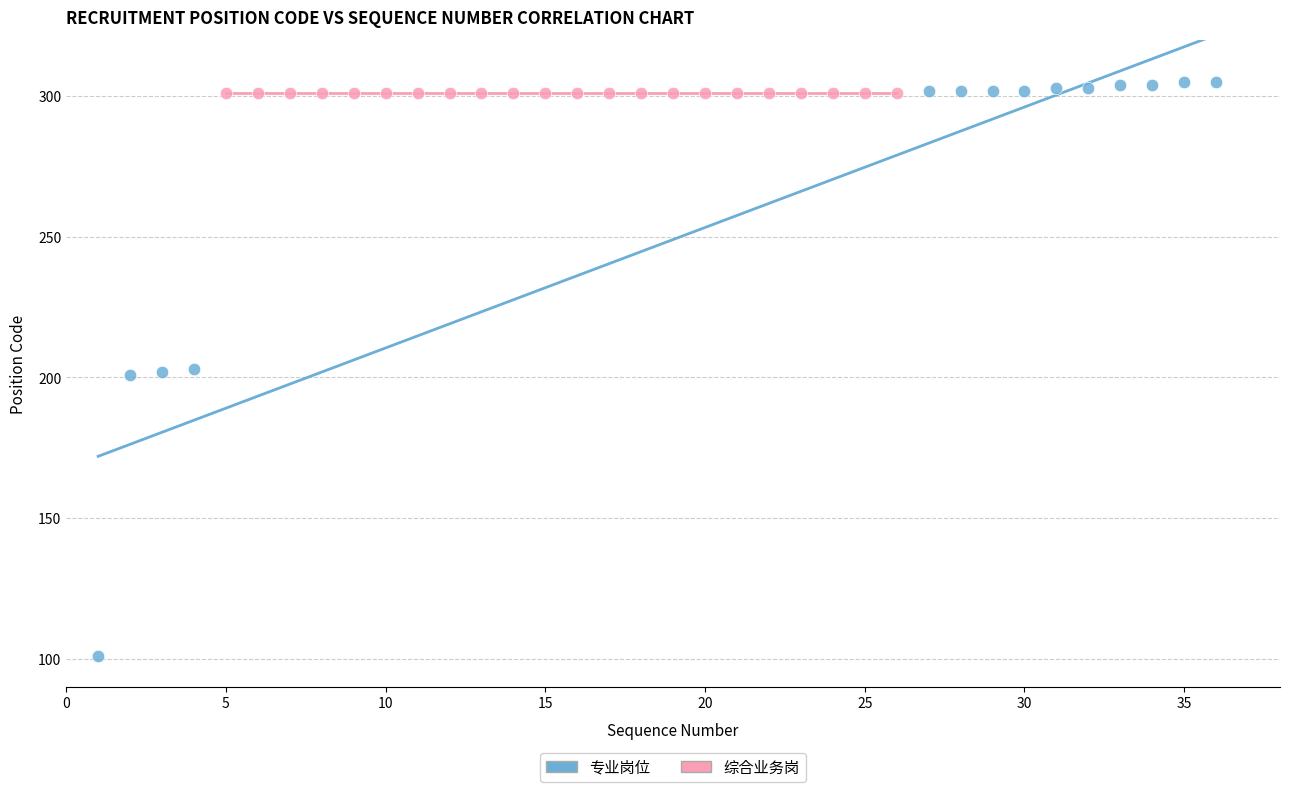

Which series contains the lowest Y value?

专业岗位